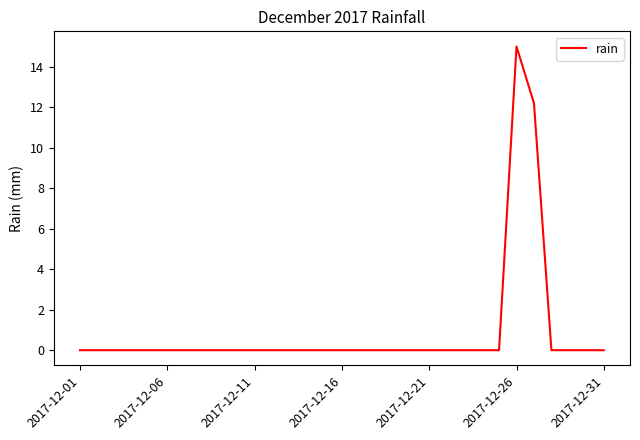

What is the difference between the maximum and minimum values?

15.0